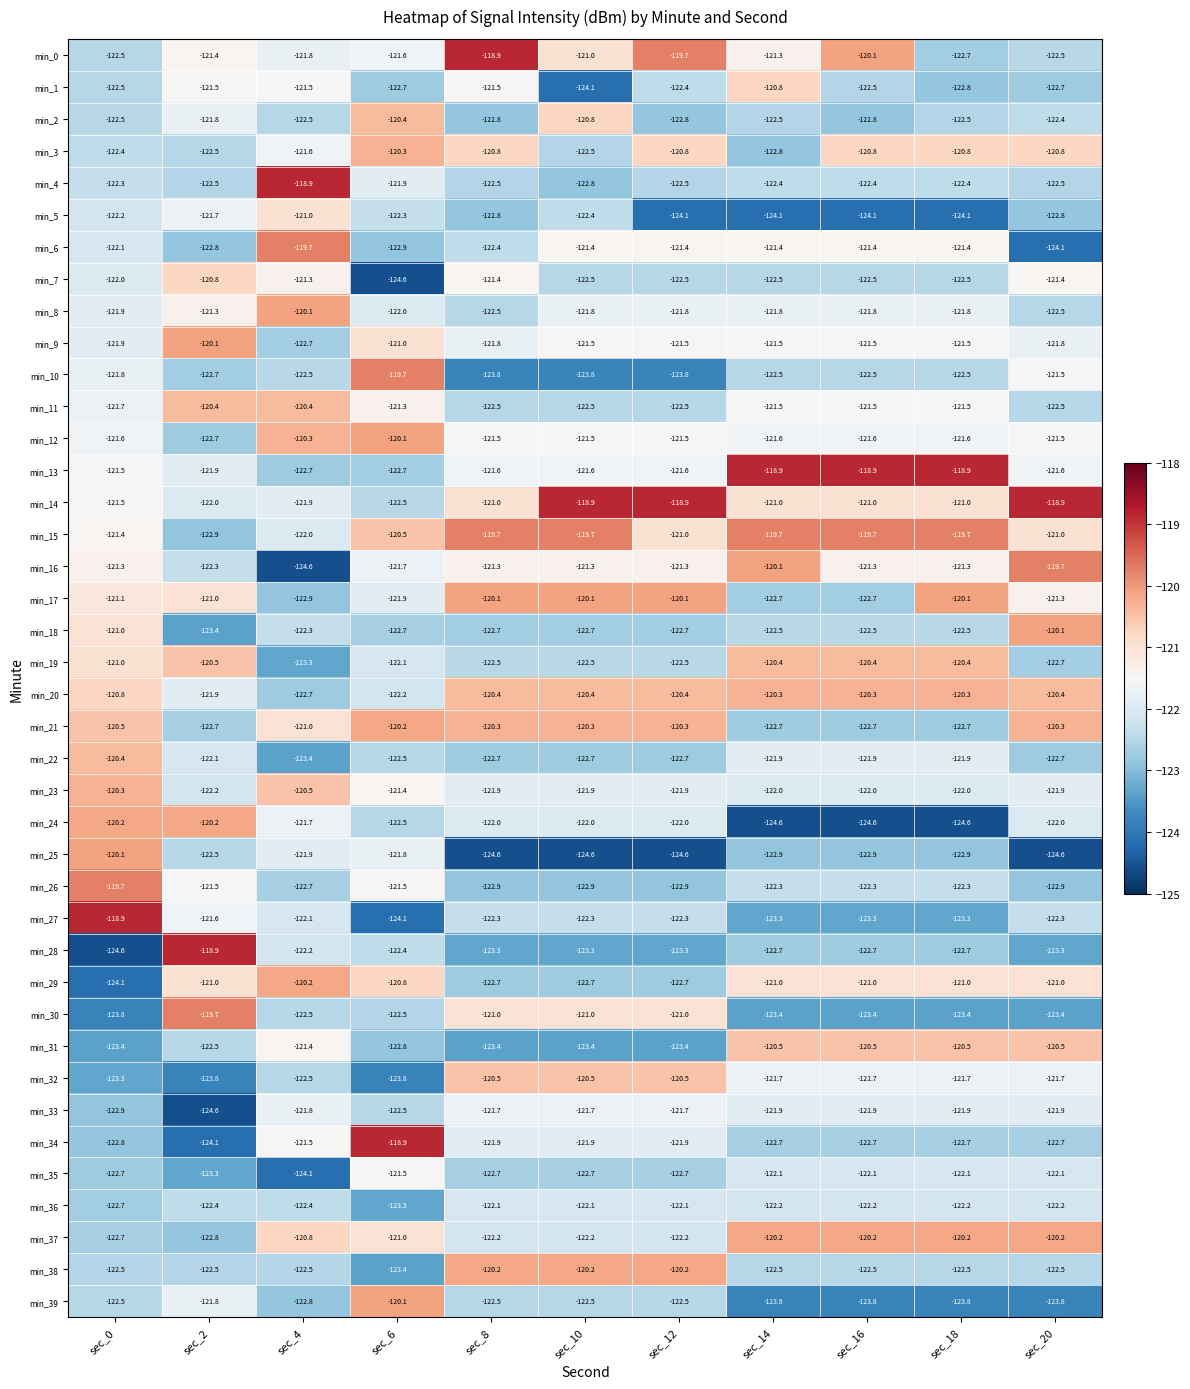

What is the greatest value displayed?

-118.9